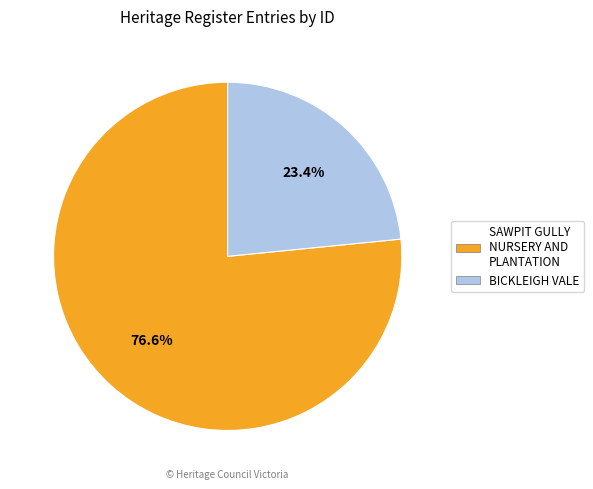

Between BICKLEIGH VALE and SAWPIT GULLY NURSERY AND PLANTATION, which is larger?

SAWPIT GULLY NURSERY AND PLANTATION